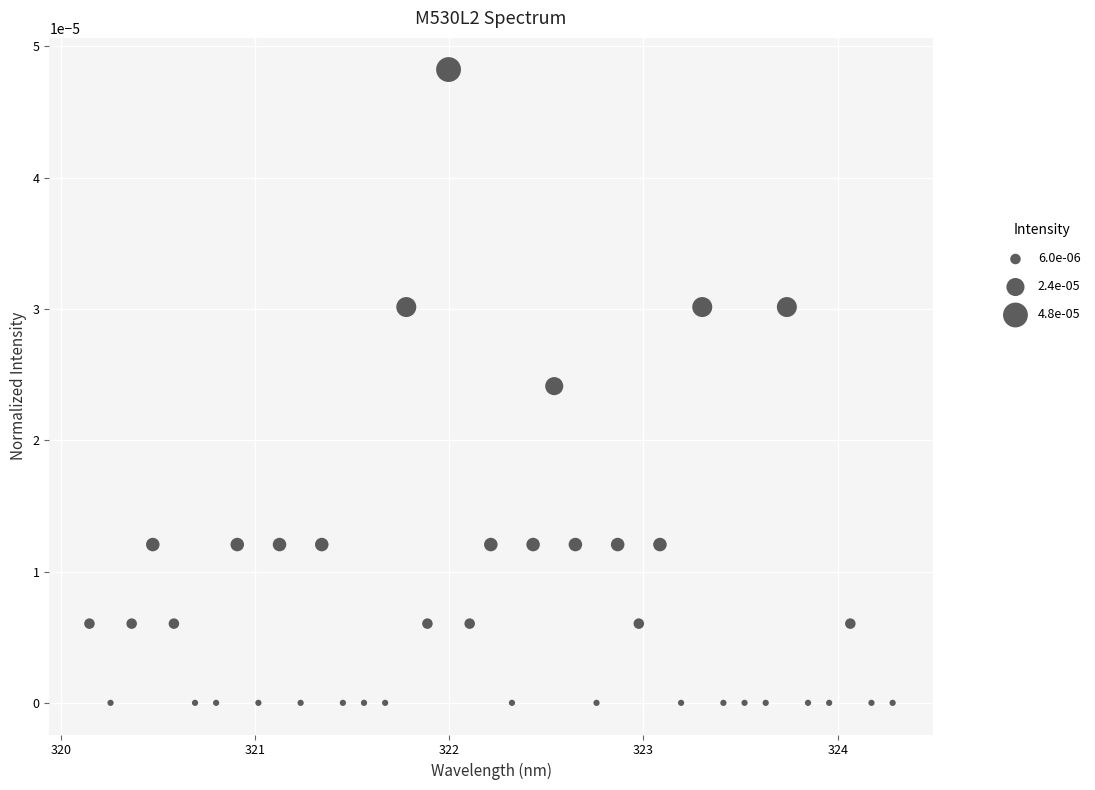

What is the range of X values (max minus min)?

4.1